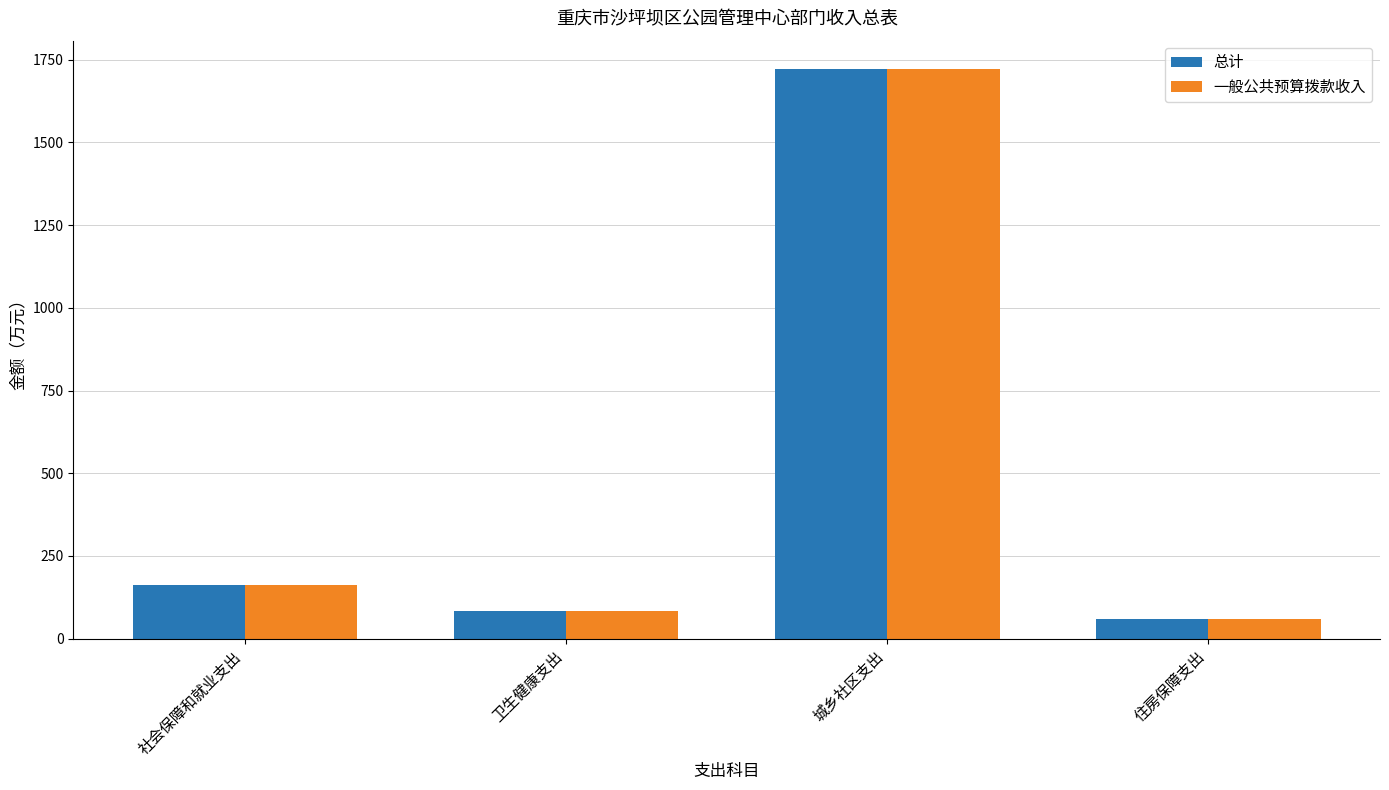

The 一般公共预算拨款收入 series shows 85.9 at 社会保障和就业支出. True or false?

False